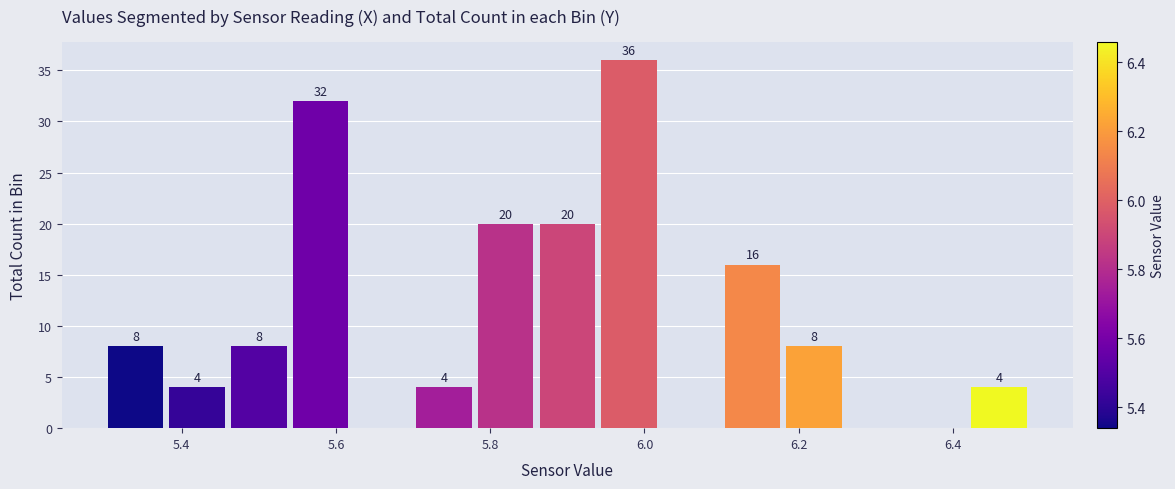

Which range on the x-axis has the tallest bar?

5.94 to 6.02